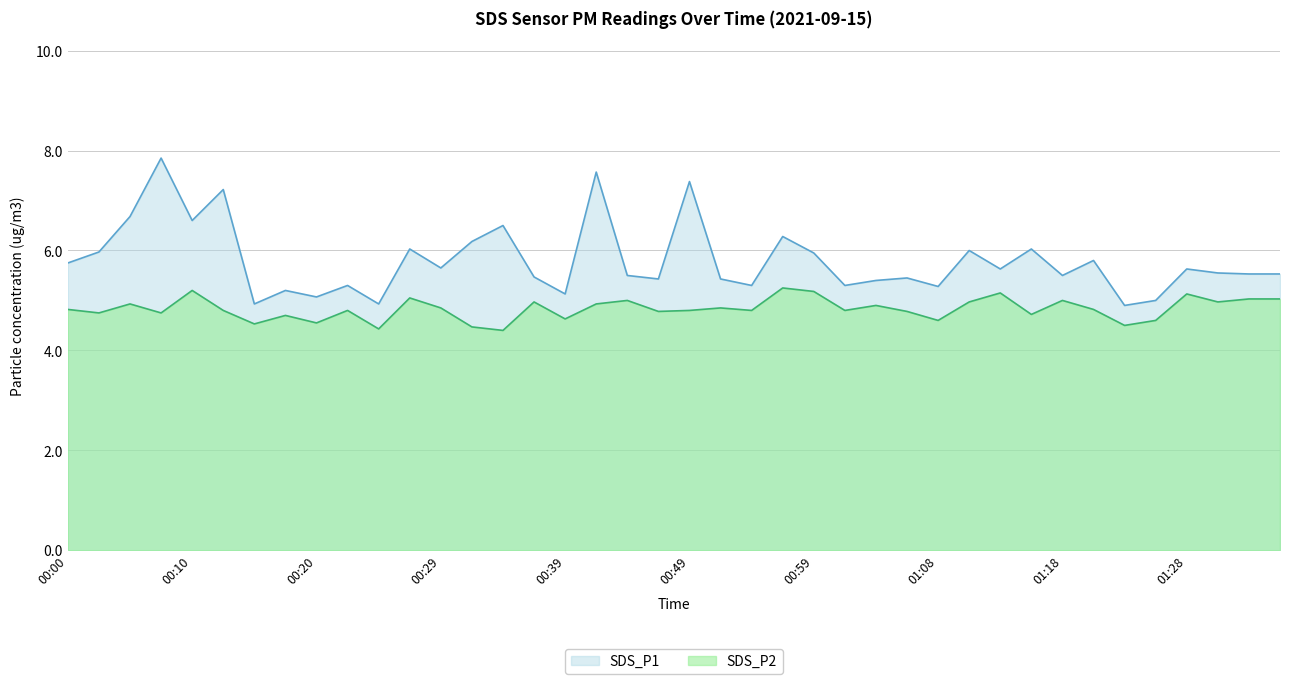

At which label does SDS_P1 first exceed 5?

00:00